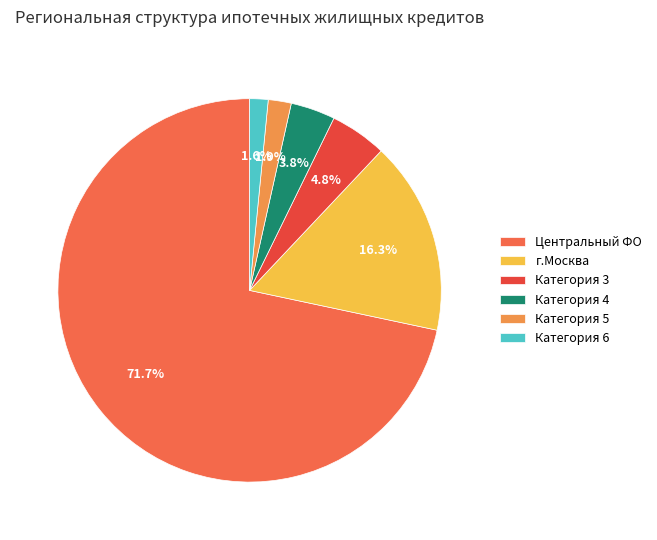

Which category accounts for the majority?

Центральный ФО